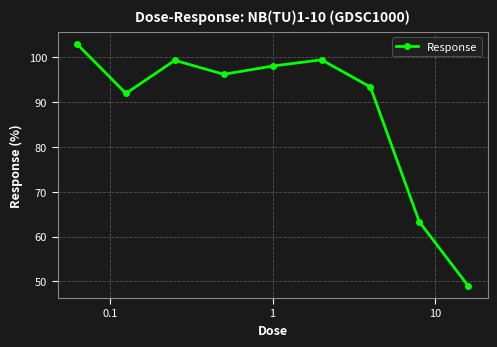

How many interior local valleys (lower than both neighbors) does the data have?

2